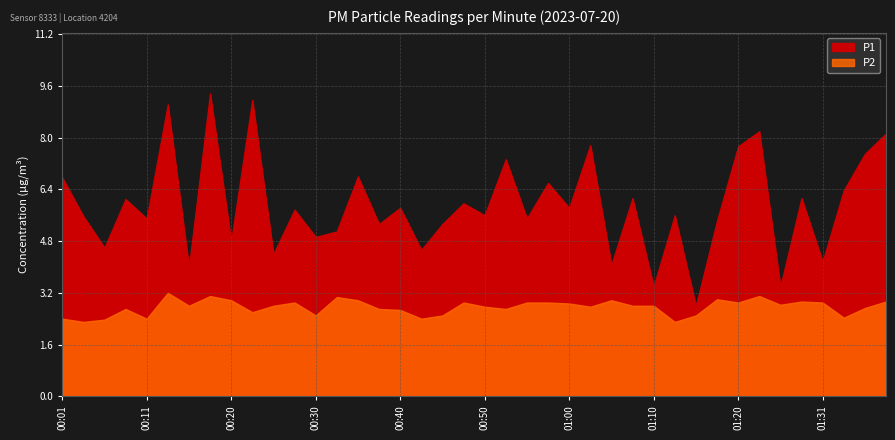

Which series has the largest total across all categories?

P1